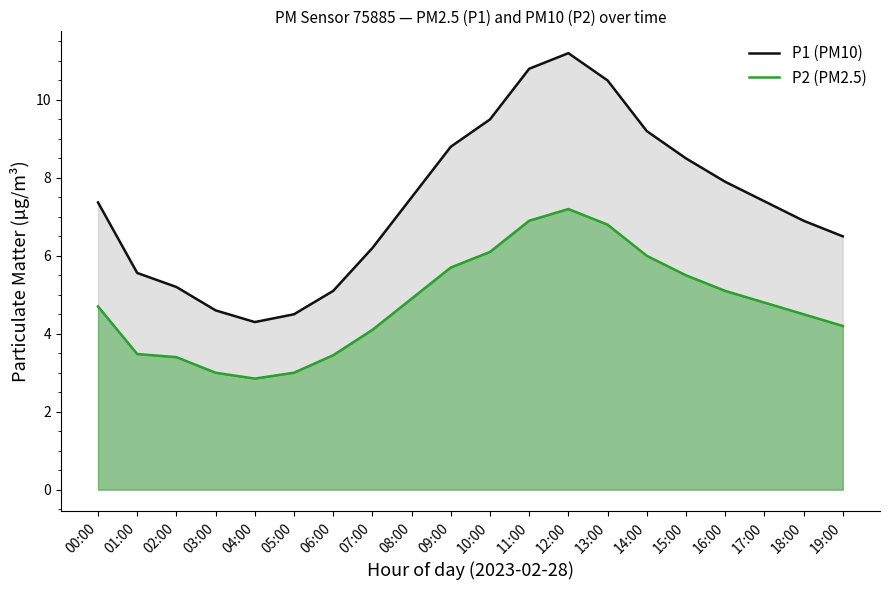

Rank the categories by P1 (PM10) value from lowest to highest.

04:00, 05:00, 03:00, 06:00, 02:00, 01:00, 07:00, 19:00, 18:00, 00:00, 17:00, 08:00, 16:00, 15:00, 09:00, 14:00, 10:00, 13:00, 11:00, 12:00